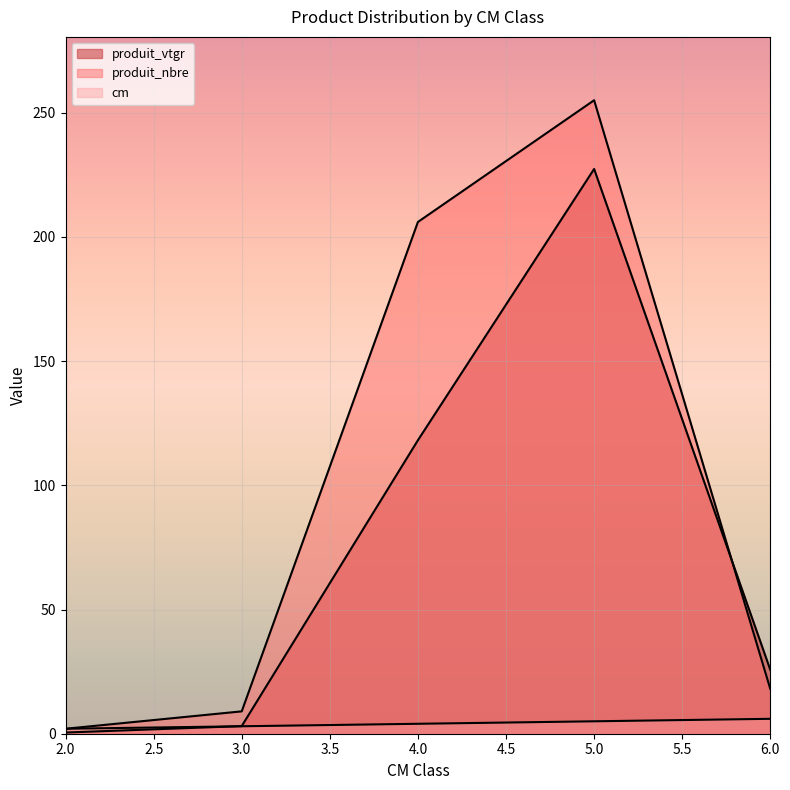

Rank the categories by produit_vtgr value from lowest to highest.

2, 3, 6, 4, 5